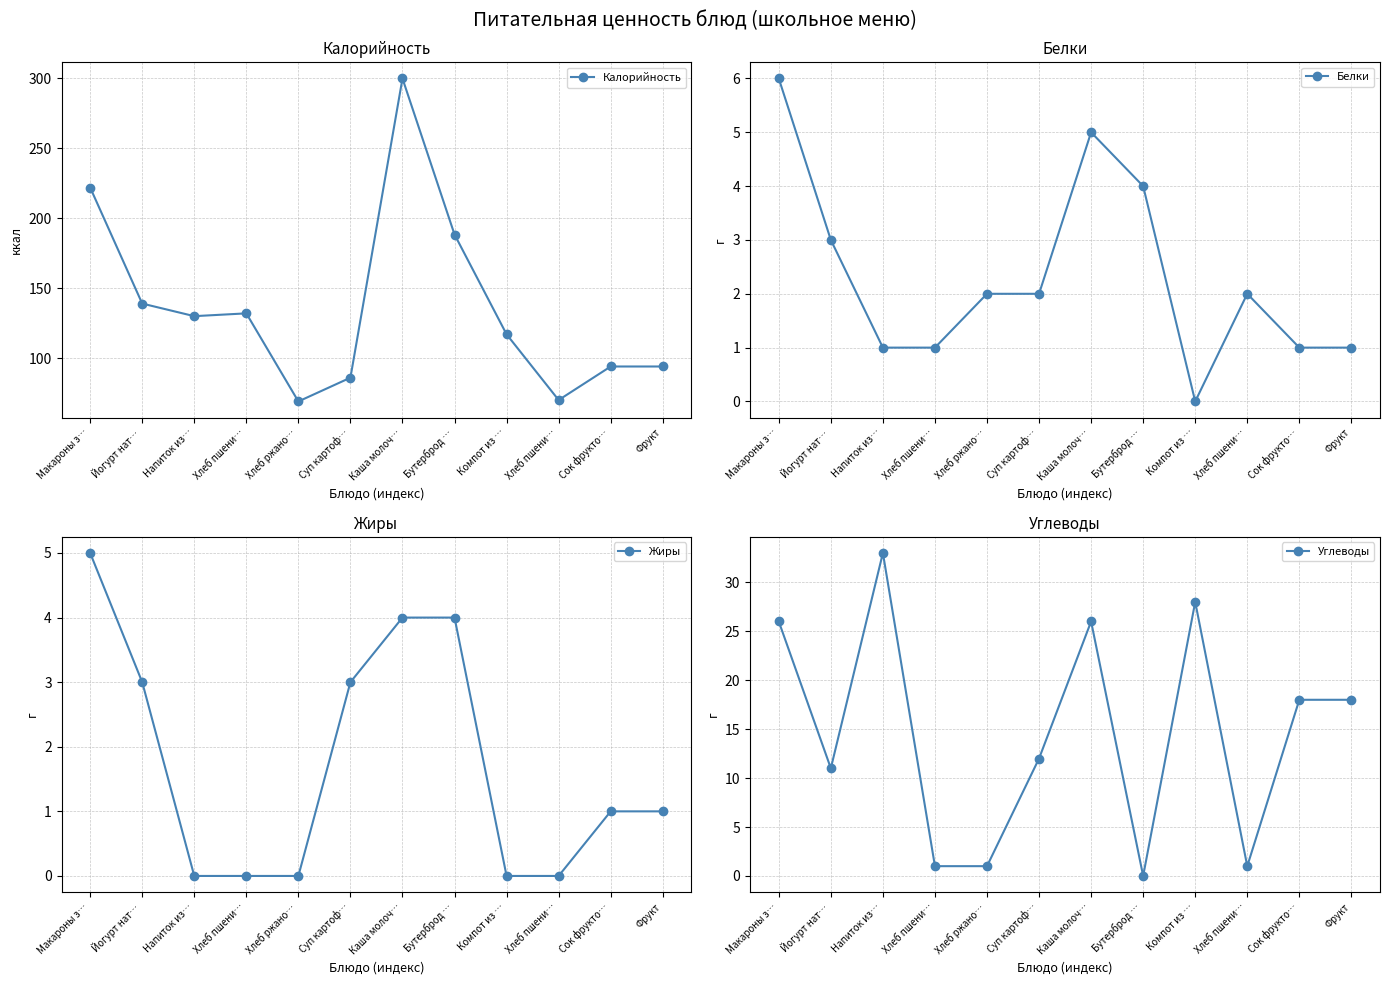

Which series has the largest range (max minus min)?

Калорийность